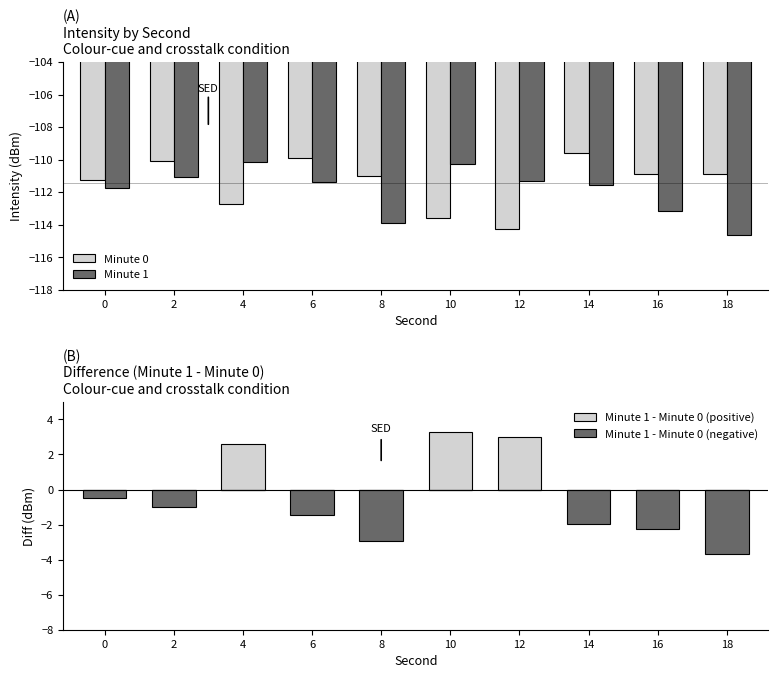

How many data points in Minute 0 are less than -110?

8